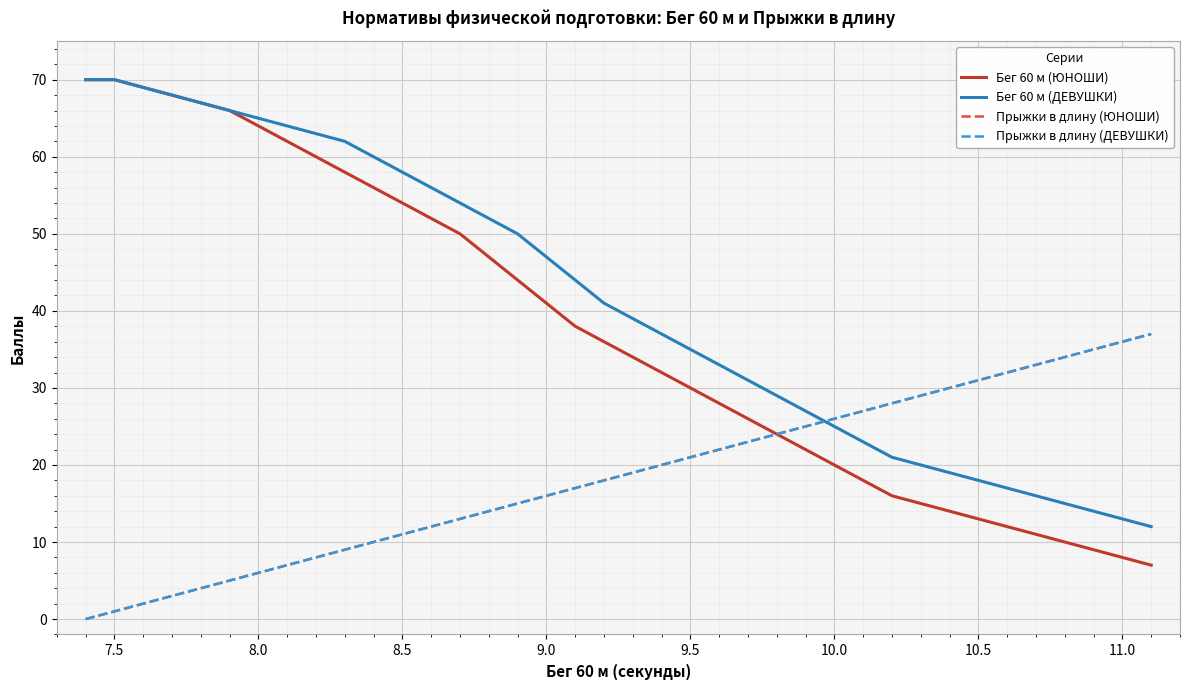

Reading left to right, extract all data points from this chart.

Бег 60 м (ЮНОШИ): 70	70	69	68	67	66	64	62	60	58	56	54	52	50	47	44	41	38	36	34	32	30	28	26	24	22	20	18	16	15	14	13	12	11	10	9	8	7
Бег 60 м (ДЕВУШКИ): 70	70	69	68	67	66	65	64	63	62	60	58	56	54	52	50	47	44	41	39	37	35	33	31	29	27	25	23	21	20	19	18	17	16	15	14	13	12
Прыжки в длину (ЮНОШИ): 0	1	2	3	4	5	6	7	8	9	10	11	12	13	14	15	16	17	18	19	20	21	22	23	24	25	26	27	28	29	30	31	32	33	34	35	36	37
Прыжки в длину (ДЕВУШКИ): 0	1	2	3	4	5	6	7	8	9	10	11	12	13	14	15	16	17	18	19	20	21	22	23	24	25	26	27	28	29	30	31	32	33	34	35	36	37